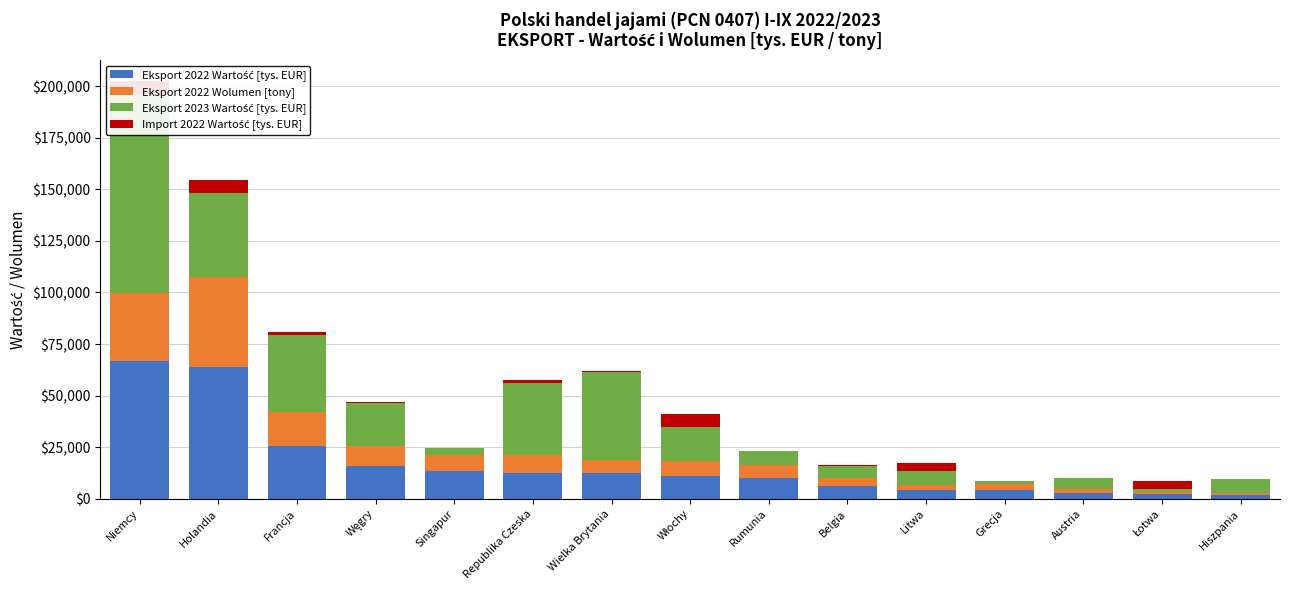

What is the difference between the maximum and minimum values in the Import 2022 Wartość [tys. EUR] series?

6895.2